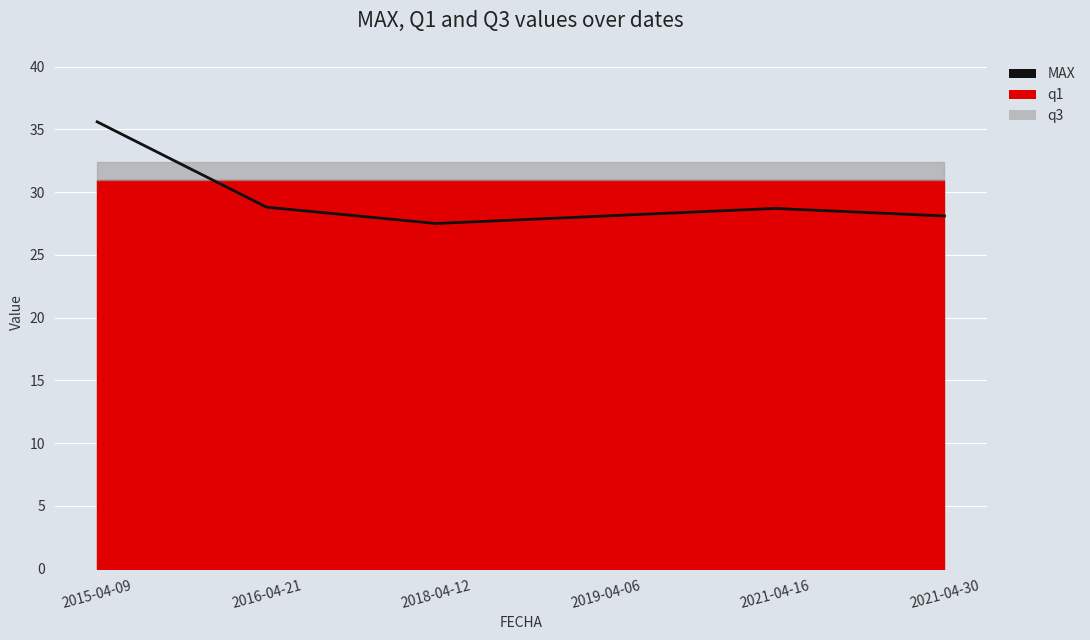

What is the sum of all values?

176.8